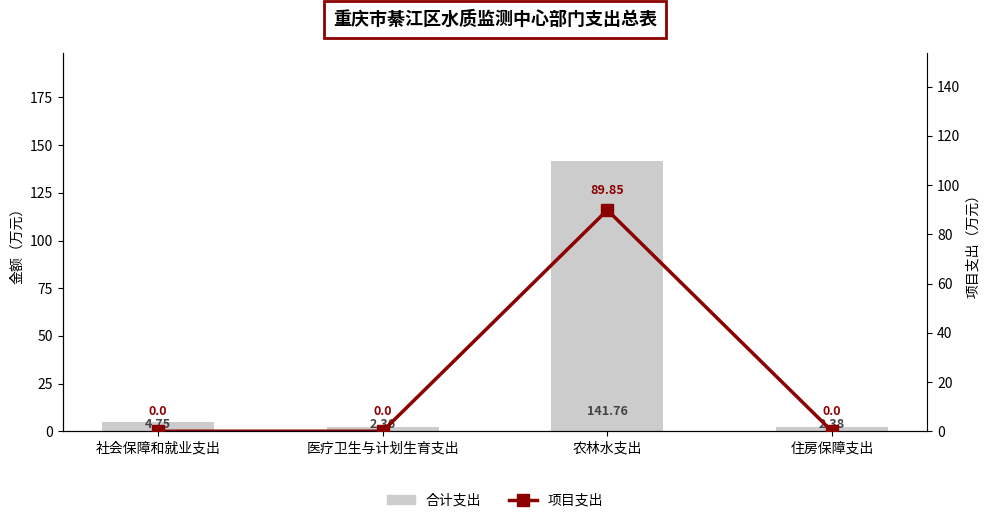

What is the greatest value displayed?

141.8